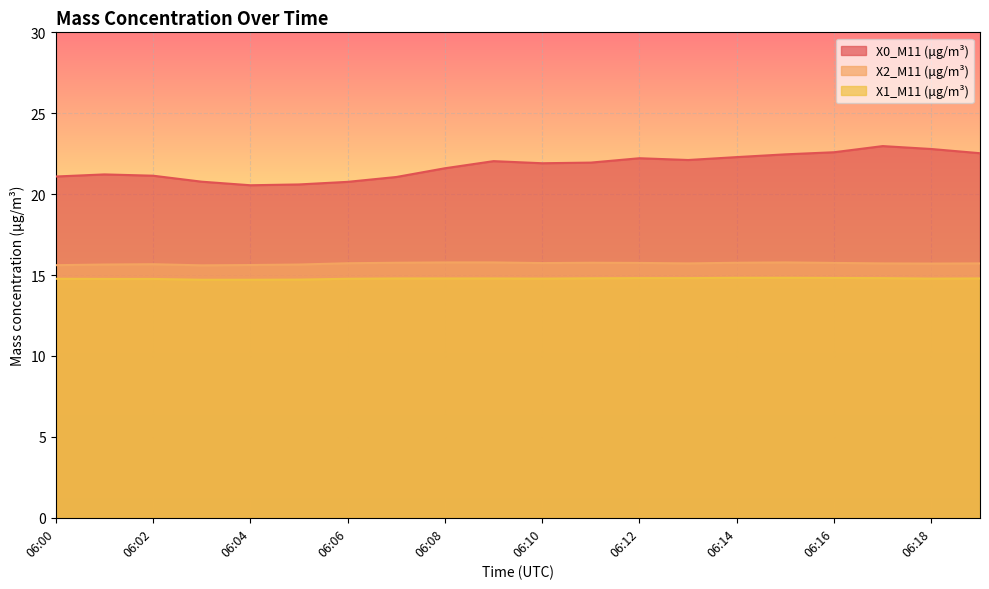

In X2_M11 (μg/m³), how many points are lower than both neighbors (excluding endpoints)?

4